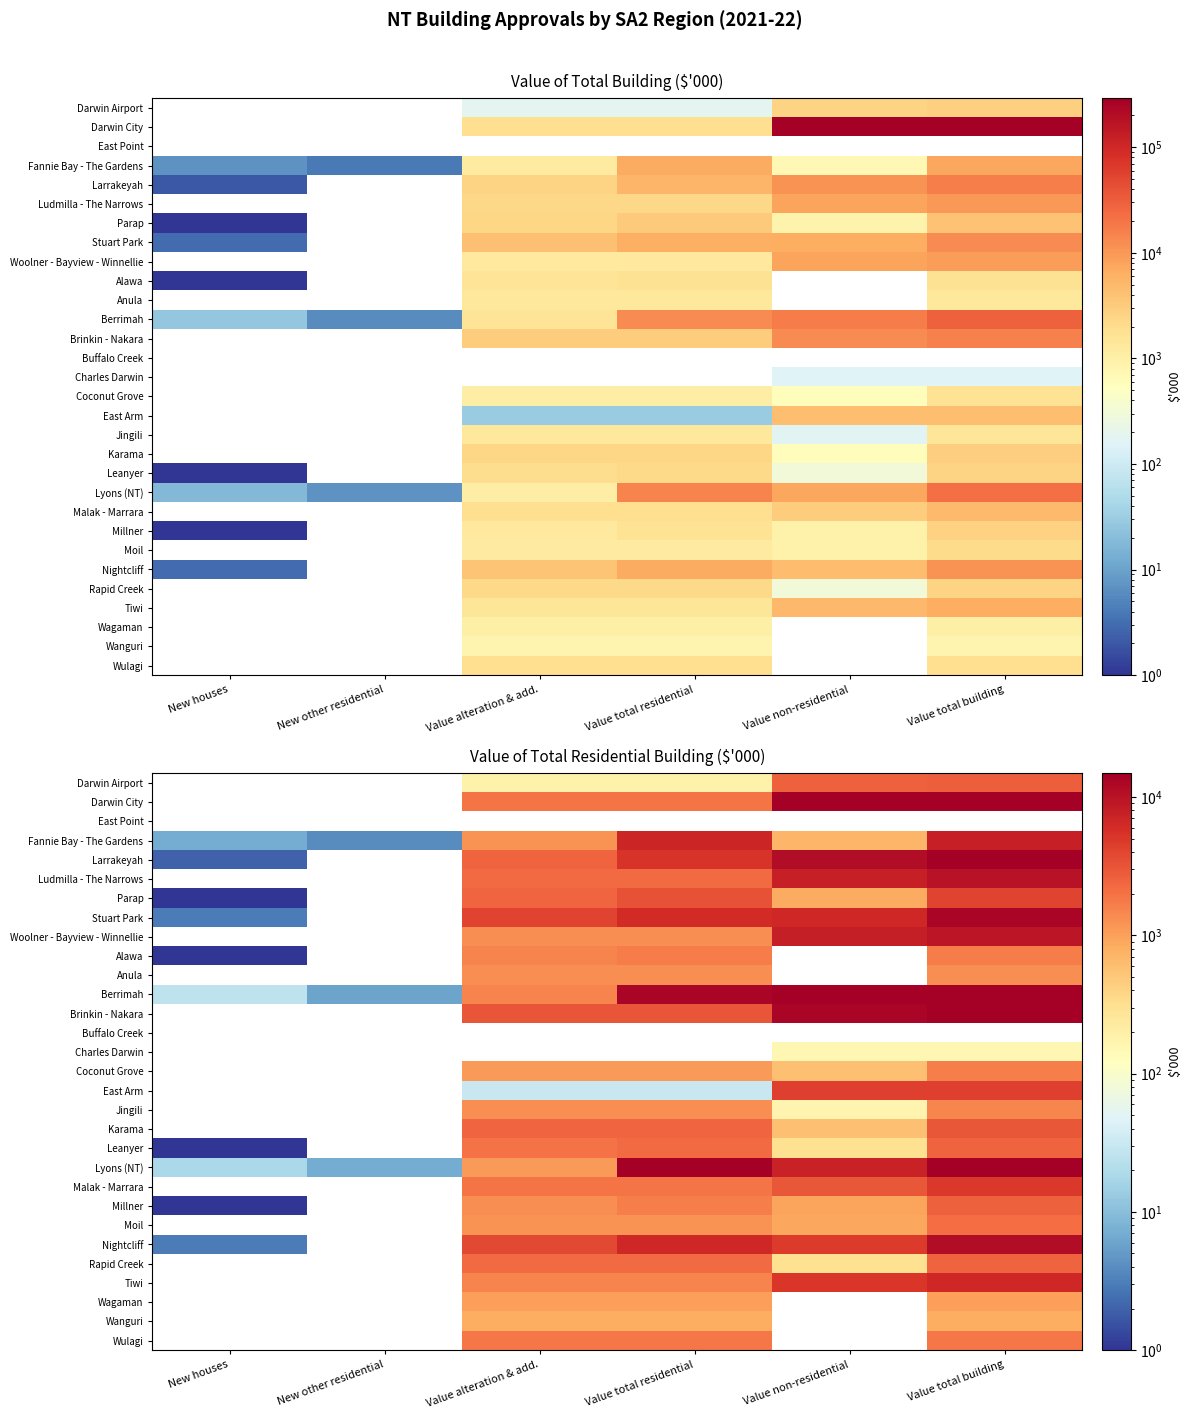

How many values in Coconut Grove are above zero?

4